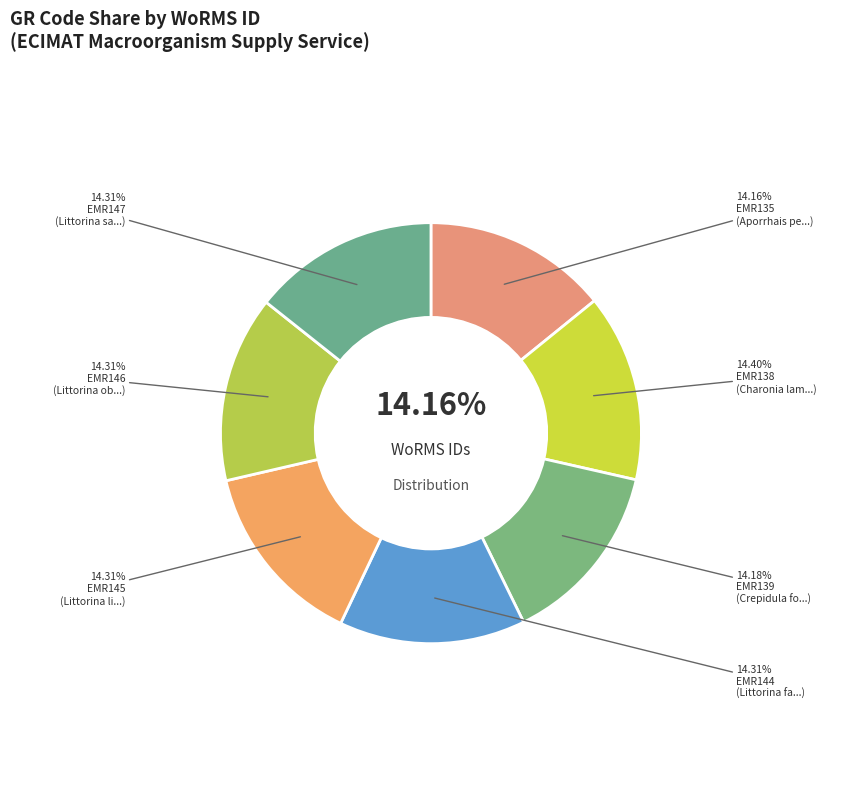

What percentage is the EMR144 slice, to the nearest percent?

14%